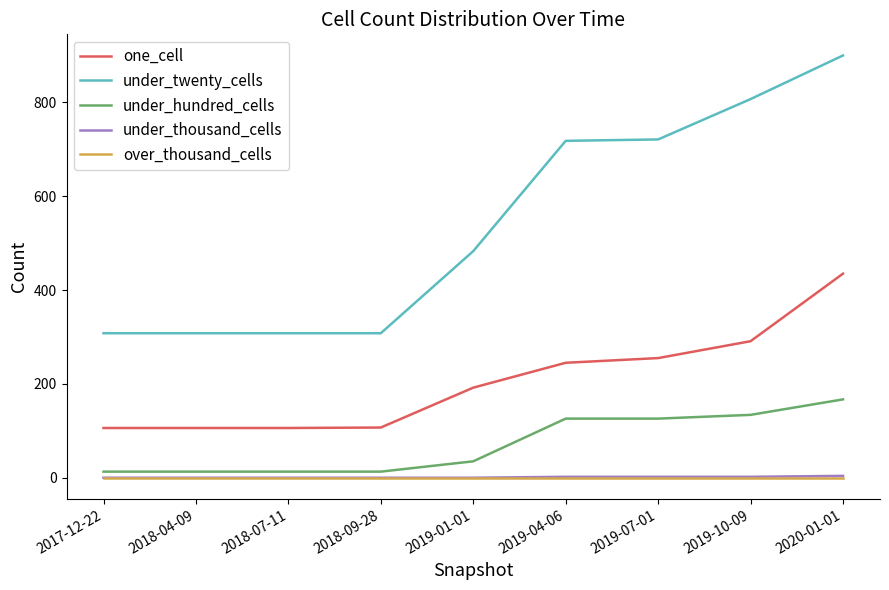

What is the difference between the highest and lowest values at 2017-12-22?

308